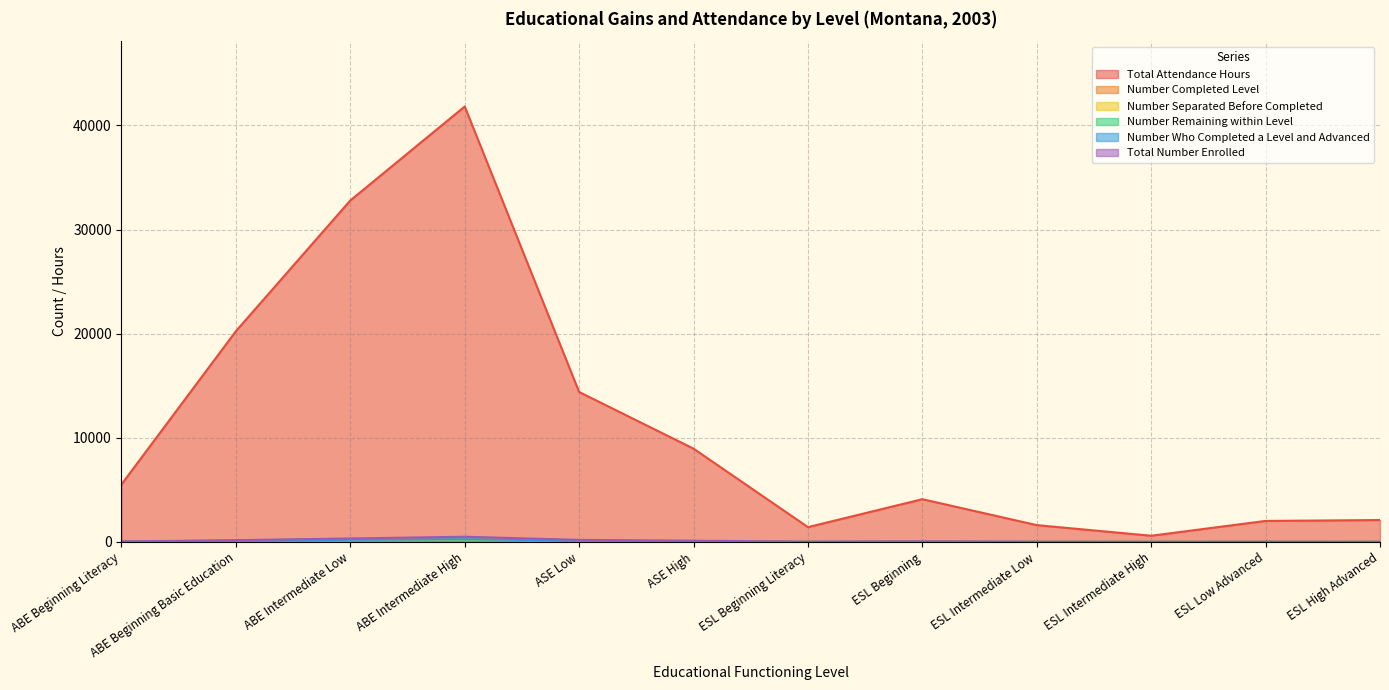

List the labels in order of Number Separated Before Completed value, largest first.

ABE Intermediate High, ASE High, ABE Intermediate Low, ASE Low, ESL Beginning, ABE Beginning Basic Education, ESL Beginning Literacy, ABE Beginning Literacy, ESL High Advanced, ESL Low Advanced, ESL Intermediate Low, ESL Intermediate High